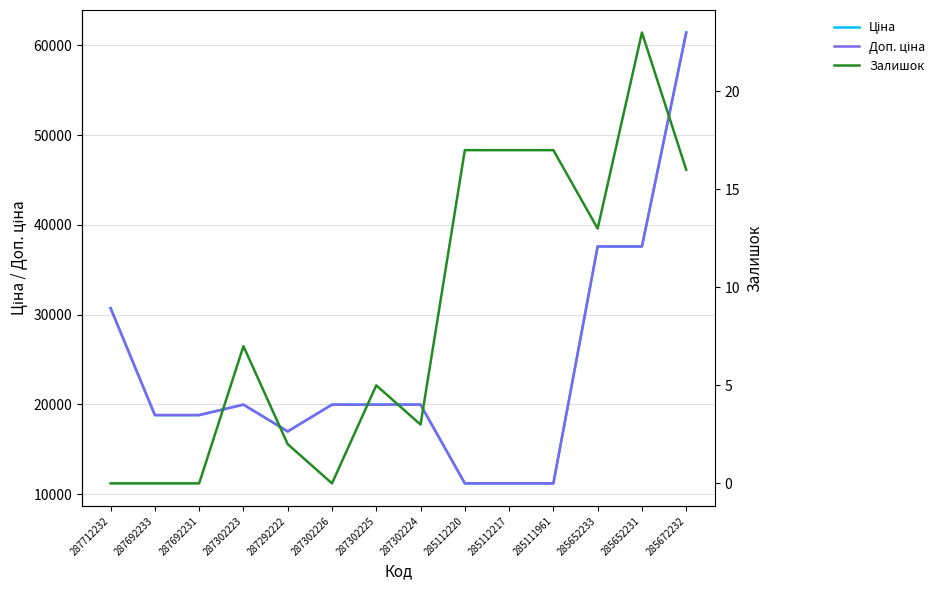

True or false: Ціна has a value of 30717.1 at 287712232.

True